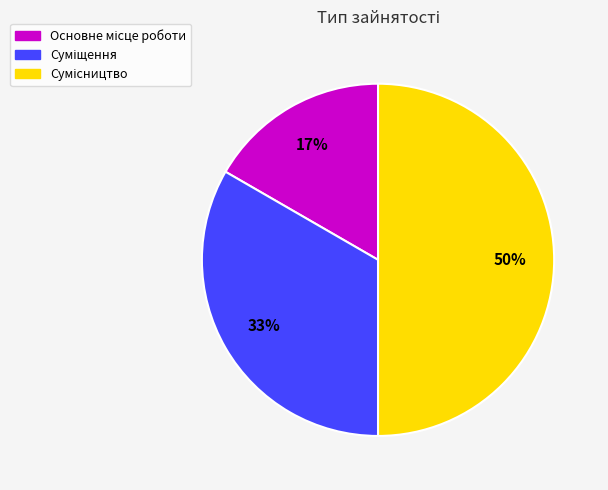

To the nearest percent, what is the difference between the largest and smallest slice percentages?

33%